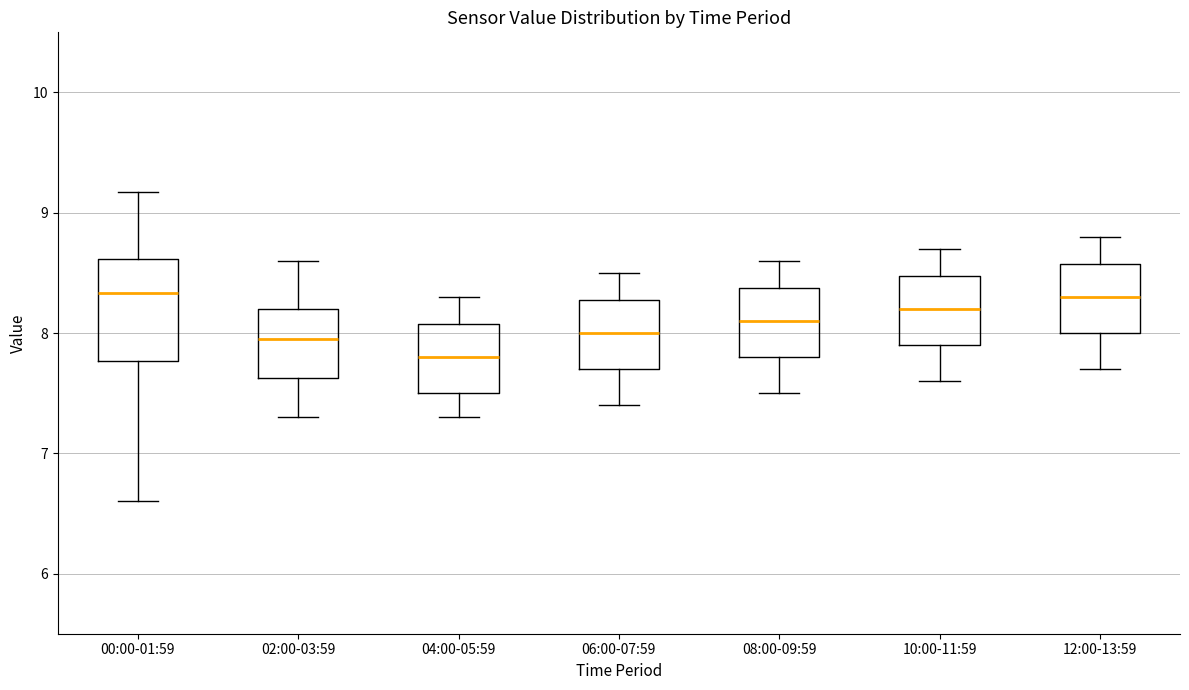

Reading left to right, transcribe this box plot: for each box, give where its median line is, the range the box spans, and where its two whiskers end, as read against the y-axis. The values are not printed on the chart, so give them approximately, as read against the axis.

00:00-01:59: median 8.3, box 7.8 to 8.6, whiskers 6.6 to 9.2
02:00-03:59: median 8.0, box 7.6 to 8.2, whiskers 7.3 to 8.6
04:00-05:59: median 7.8, box 7.5 to 8.1, whiskers 7.3 to 8.3
06:00-07:59: median 8.0, box 7.7 to 8.3, whiskers 7.4 to 8.5
08:00-09:59: median 8.1, box 7.8 to 8.4, whiskers 7.5 to 8.6
10:00-11:59: median 8.2, box 7.9 to 8.5, whiskers 7.6 to 8.7
12:00-13:59: median 8.3, box 8.0 to 8.6, whiskers 7.7 to 8.8